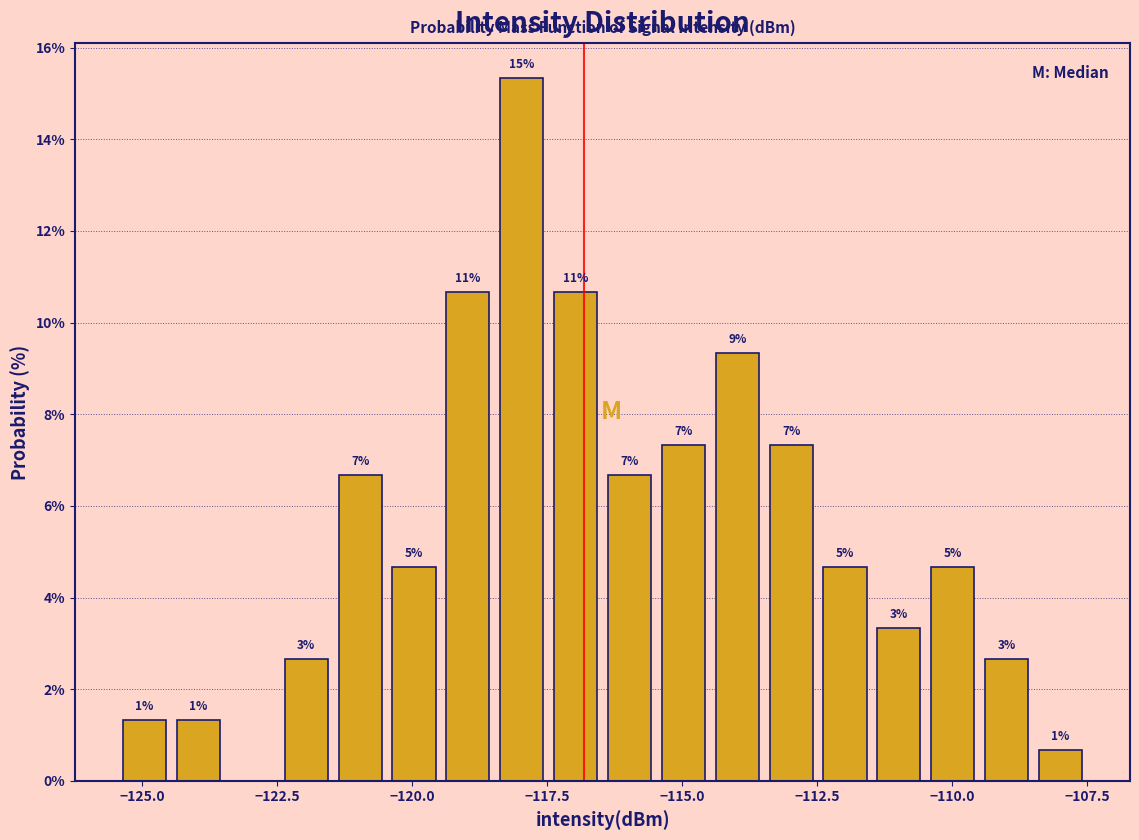

Read against the x-axis, roughly where is the centre of the tallest bar?

-118.0